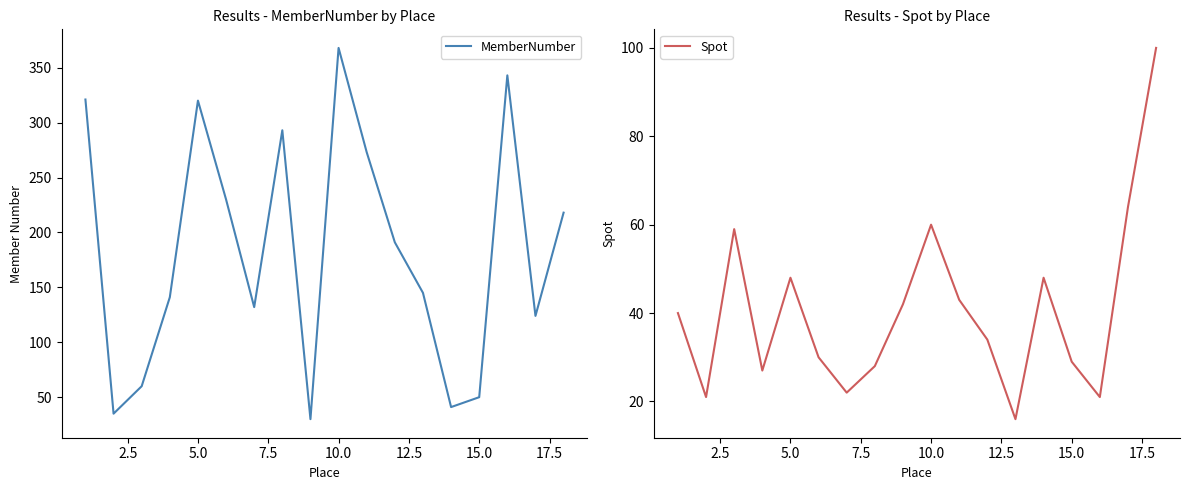

What are all the series names shown in the legend?

MemberNumber, Spot